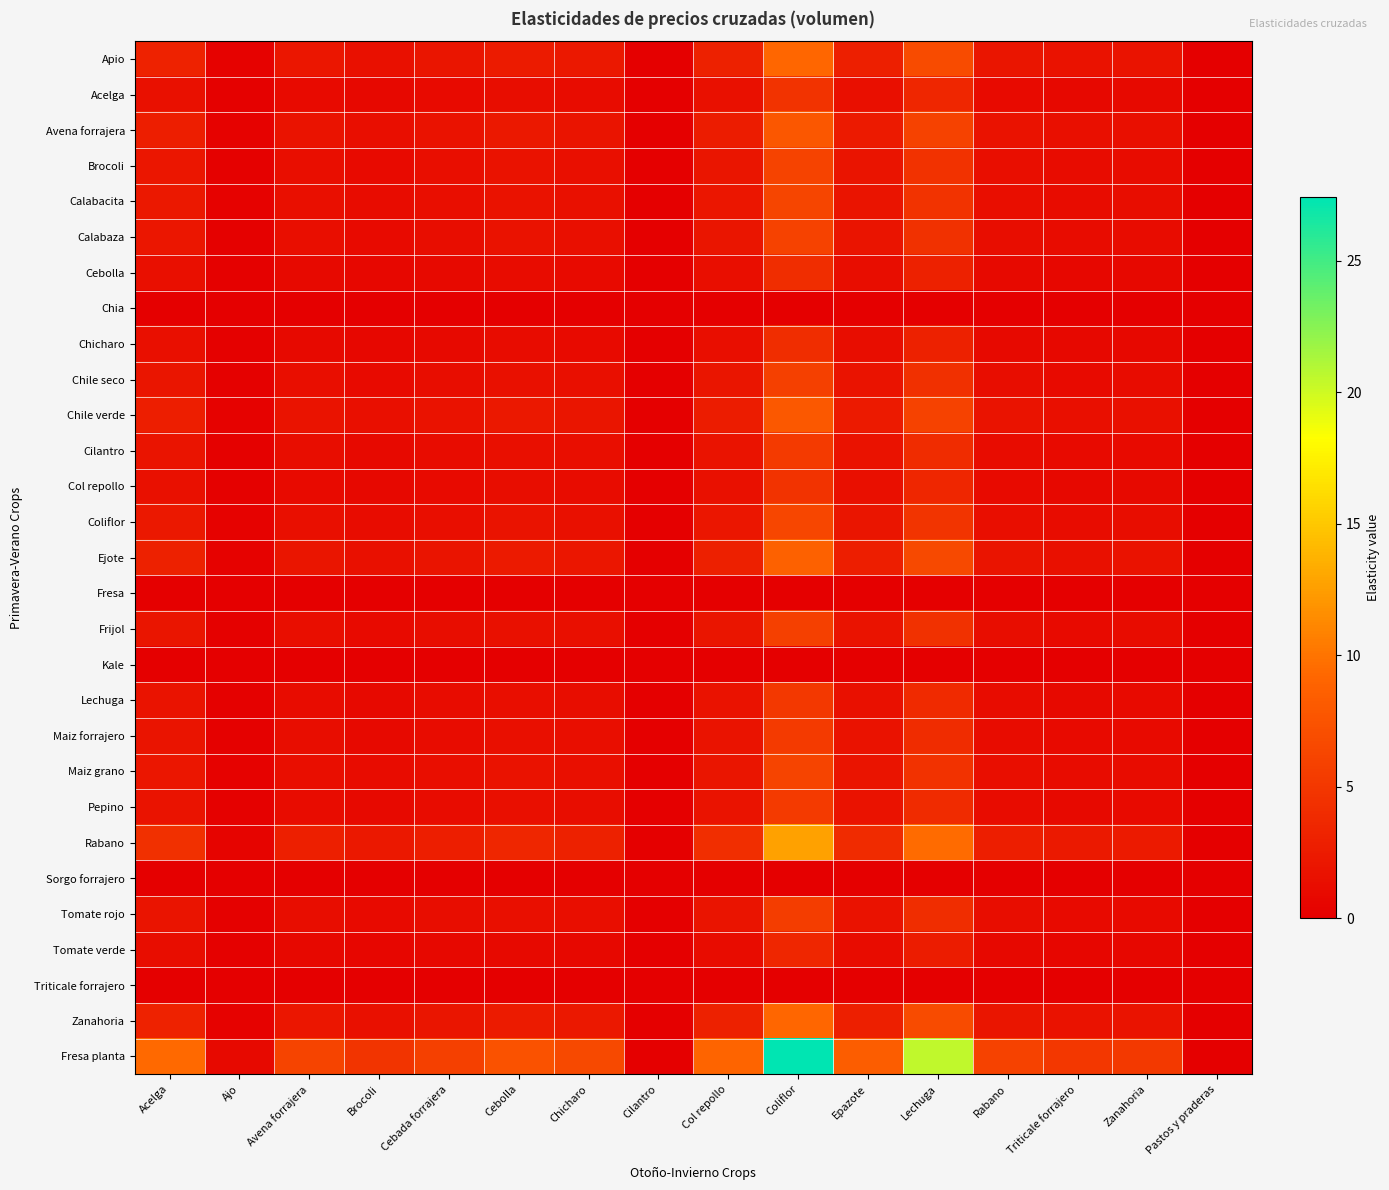

Rank the series at Ajo from lowest to highest value.

Chia, Fresa, Kale, Sorgo forrajero, Triticale forrajero, Tomate verde, Cebolla, Chicharo, Col repollo, Acelga, Lechuga, Pepino, Maiz forrajero, Cilantro, Tomate rojo, Chile seco, Frijol, Calabaza, Brocoli, Maiz grano, Calabacita, Coliflor, Avena forrajera, Chile verde, Ejote, Apio, Zanahoria, Rabano, Fresa planta